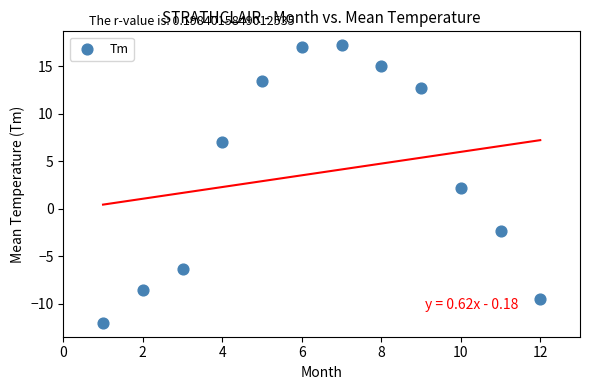

What is the average Y value?

3.8